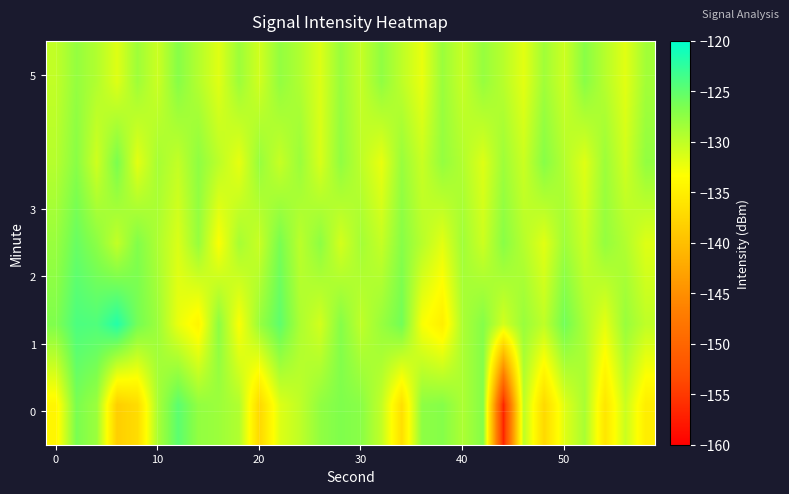

What is the smallest value displayed?

-156.8